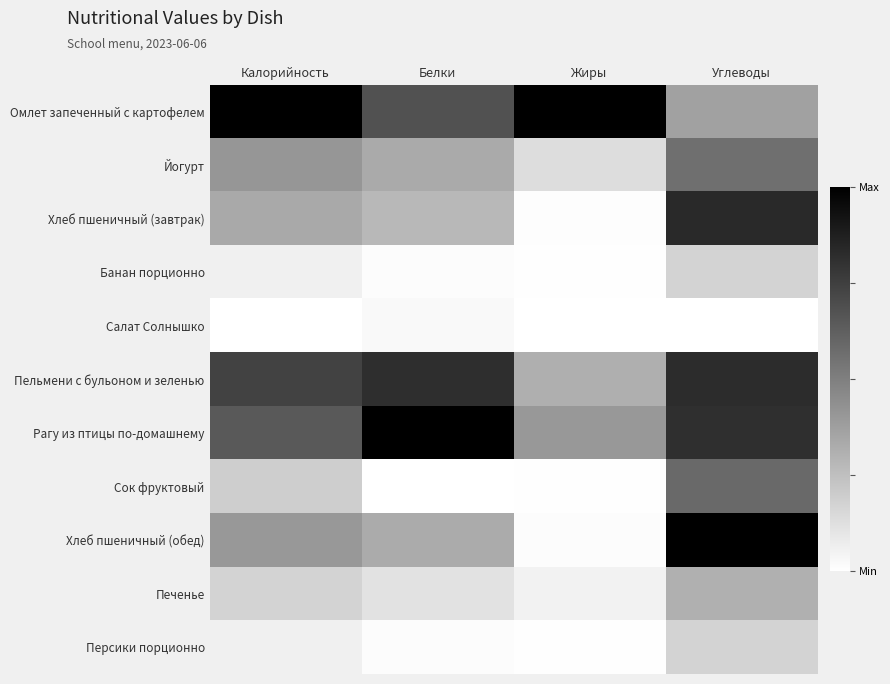

Reading left to right, extract all data points from this chart.

Омлет запеченный с картофелем: Калорийность=1.0	Белки=0.7	Жиры=1.0	Углеводы=0.4
Йогурт: Калорийность=0.4	Белки=0.3	Жиры=0.1	Углеводы=0.6
Хлеб пшеничный (завтрак): Калорийность=0.3	Белки=0.3	Жиры=0.0	Углеводы=0.8
Банан порционно: Калорийность=0.1	Белки=0.0	Жиры=0.0	Углеводы=0.2
Салат Солнышко: Калорийность=0.0	Белки=0.0	Жиры=0.0	Углеводы=0.0
Пельмени с бульоном и зеленью: Калорийность=0.7	Белки=0.8	Жиры=0.3	Углеводы=0.8
Рагу из птицы по-домашнему: Калорийность=0.7	Белки=1.0	Жиры=0.4	Углеводы=0.8
Сок фруктовый: Калорийность=0.2	Белки=0.0	Жиры=0.0	Углеводы=0.6
Хлеб пшеничный (обед): Калорийность=0.4	Белки=0.3	Жиры=0.0	Углеводы=1.0
Печенье: Калорийность=0.2	Белки=0.1	Жиры=0.1	Углеводы=0.3
Персики порционно: Калорийность=0.1	Белки=0.0	Жиры=0.0	Углеводы=0.2